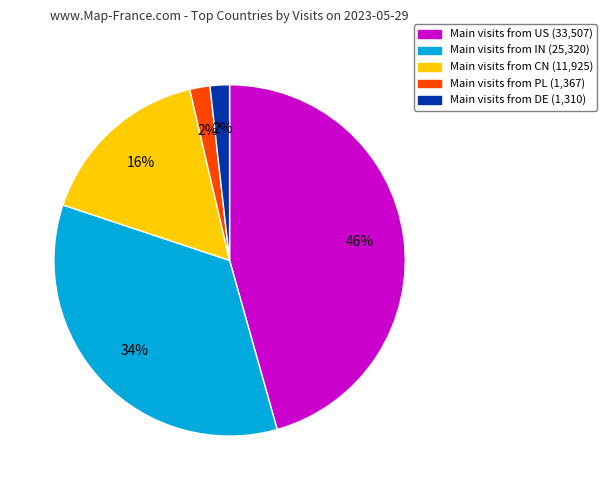

Does any single category account for the majority?

No